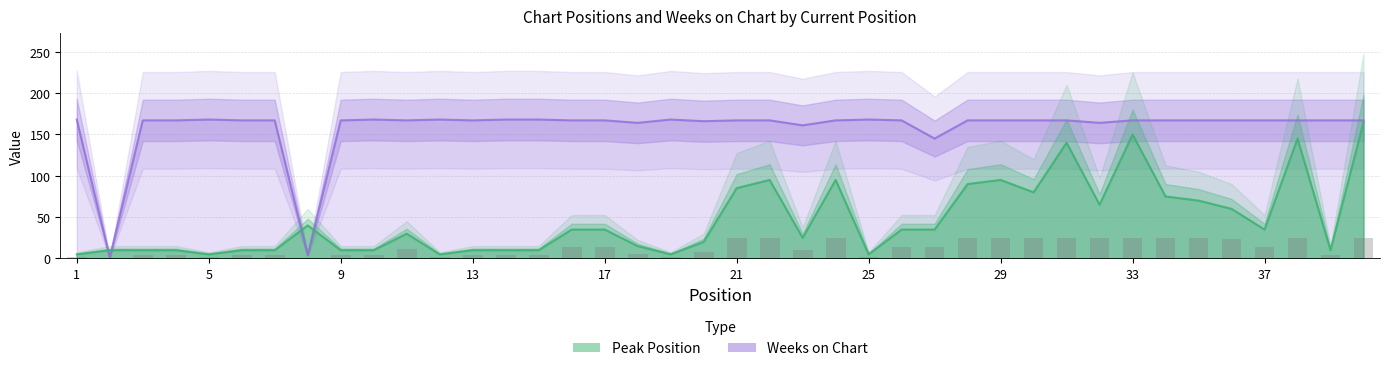

Reading left to right, extract all data points from this chart.

Peak Position: 5	10	10	10	5	10	10	40	10	10	30	5	10	10	10	35	35	15	5	20	85	95	25	95	5	35	35	90	95	80	140	65	150	75	70	60	35	145	10	165
Weeks on Chart: 168	1	167	167	168	167	167	4	167	168	167	168	167	168	168	167	167	164	168	166	167	167	161	167	168	167	145	167	167	167	167	164	167	167	167	167	167	167	167	167